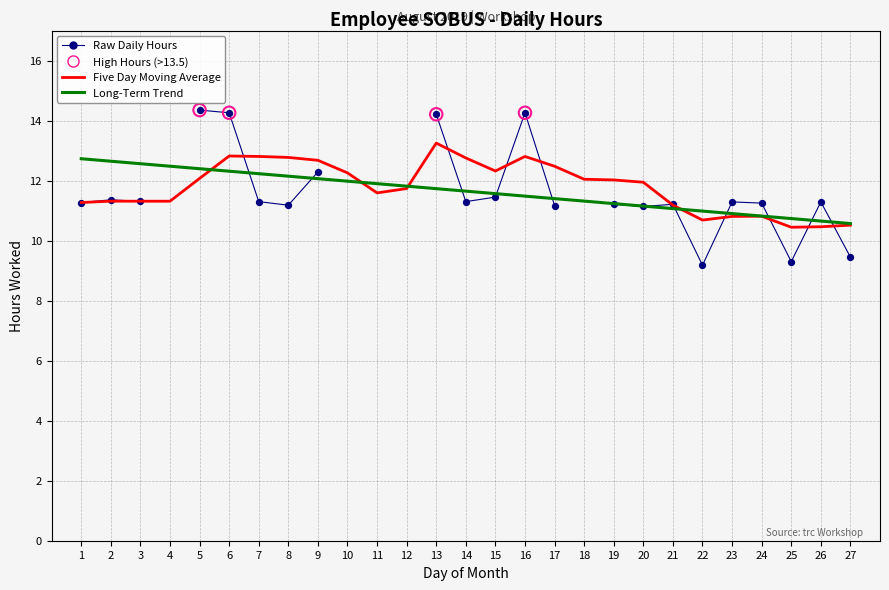

What is the total value across all series at 1?

35.3